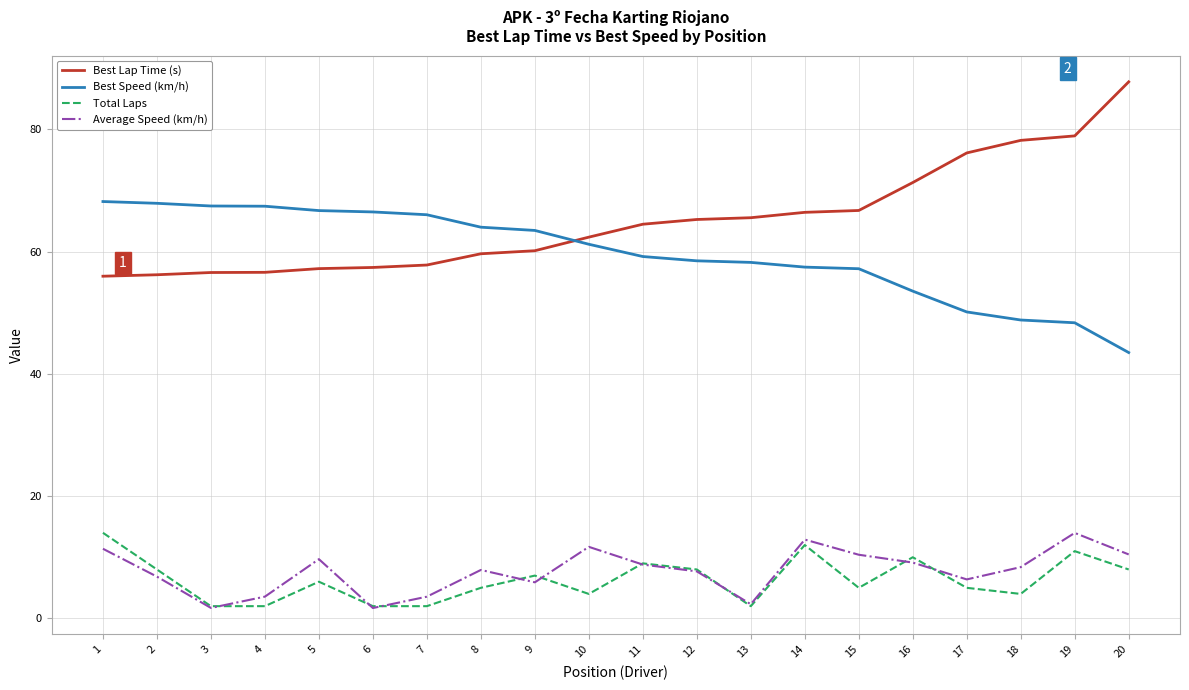

At which category does the chart reach its peak across all series?

20